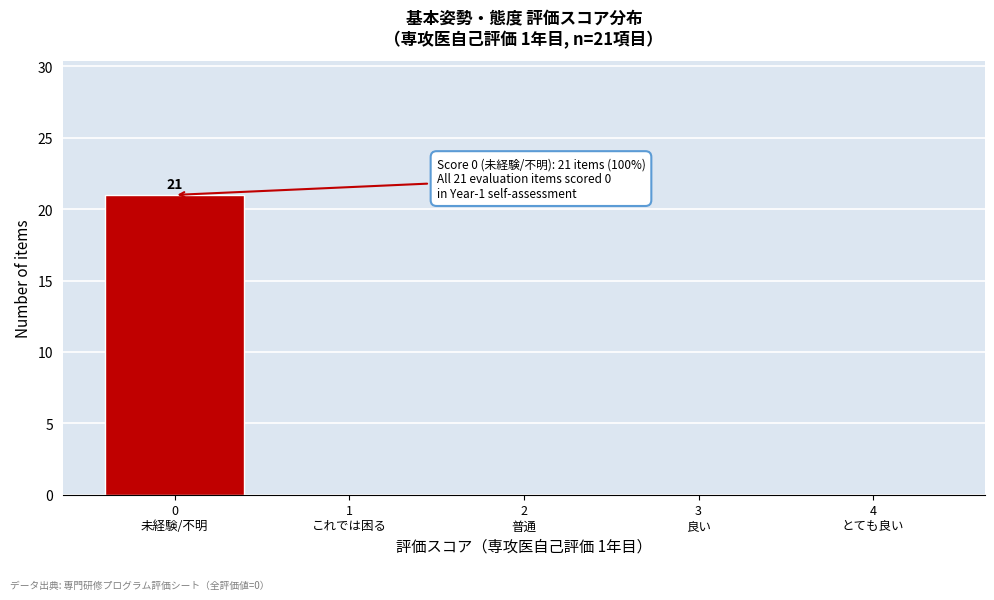

What is the greatest value displayed?

21